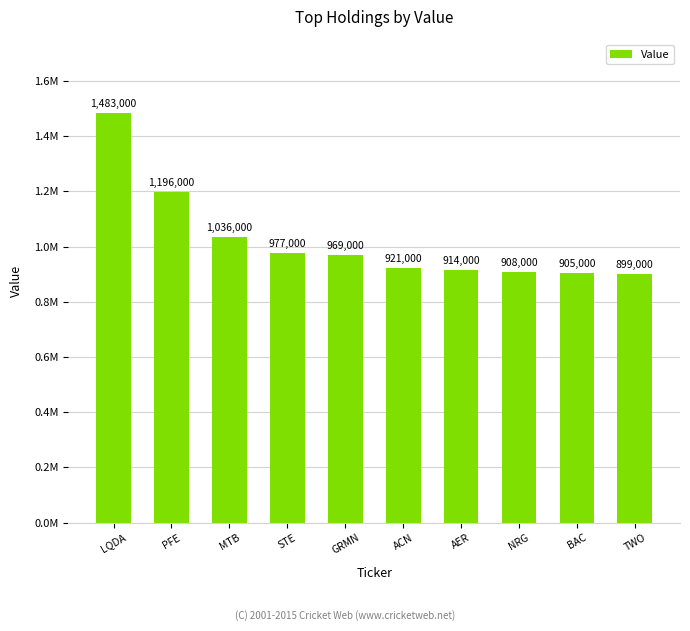

List the labels in order of value, smallest first.

TWO, BAC, NRG, AER, ACN, GRMN, STE, MTB, PFE, LQDA